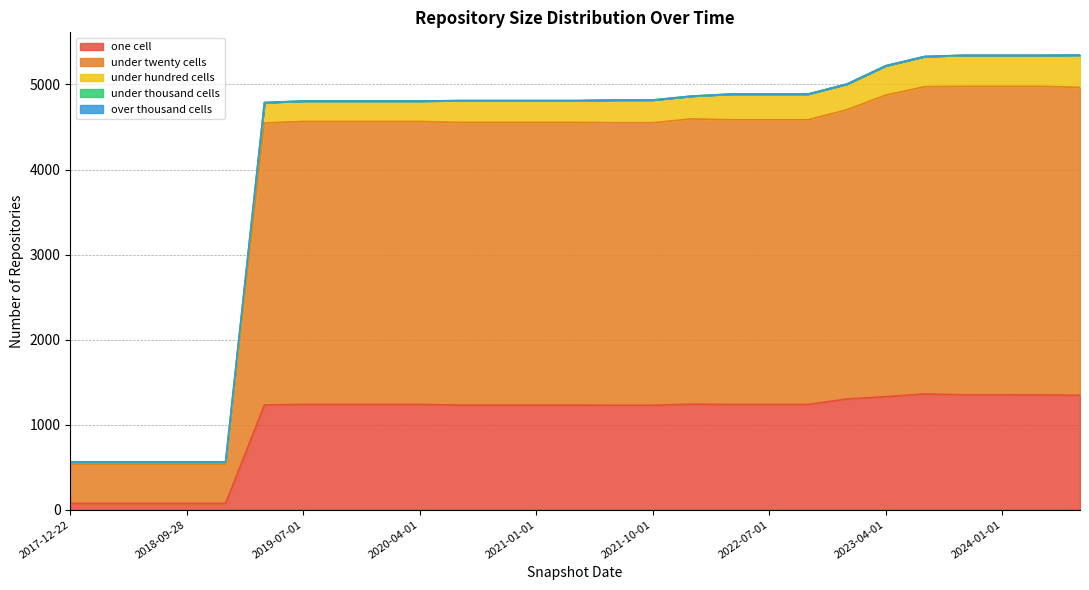

Count the number of data series in this chart.

5